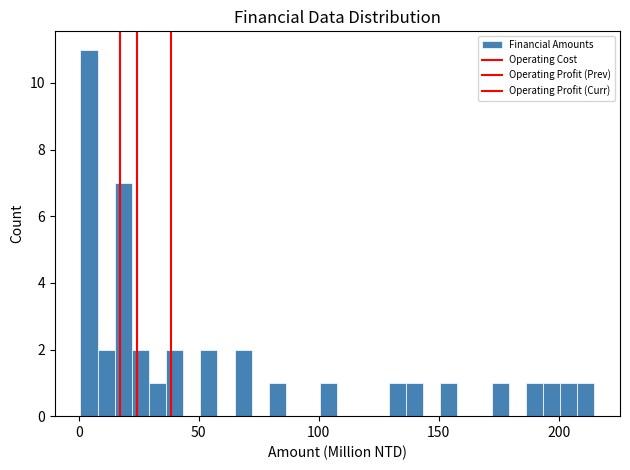

Read against the x-axis, roughly where is the centre of the tallest bar?

5